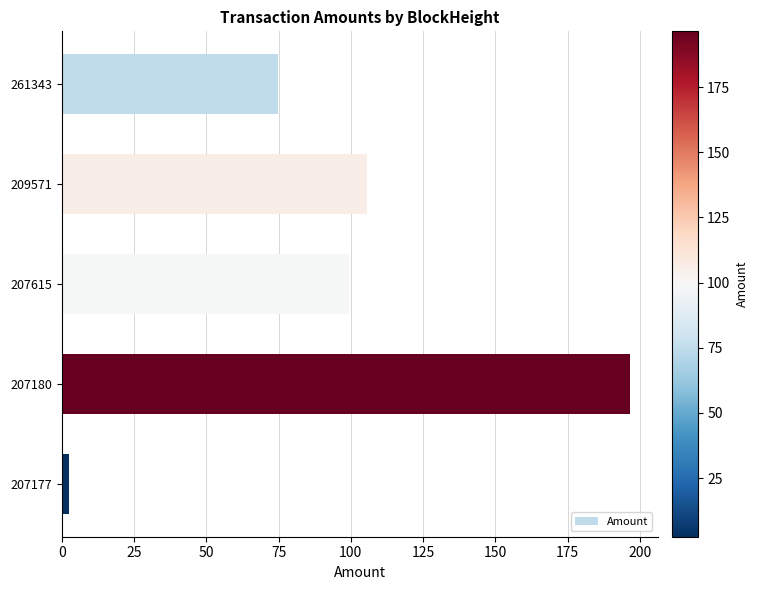

How many values exceed 99?

3